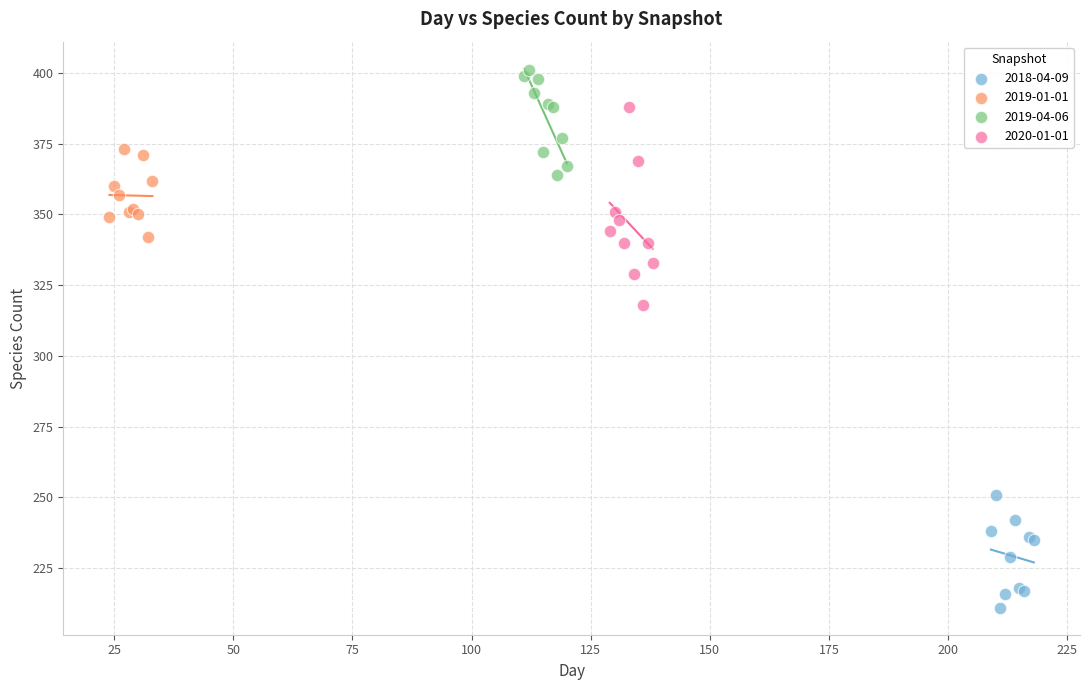

Which series has the largest Y range (max minus min)?

2020-01-01